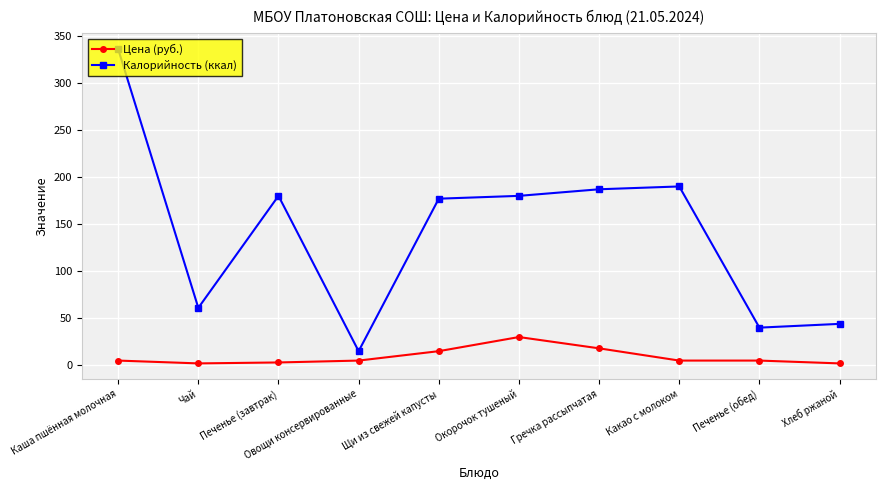

Which series has the largest range (max minus min)?

Калорийность (ккал)